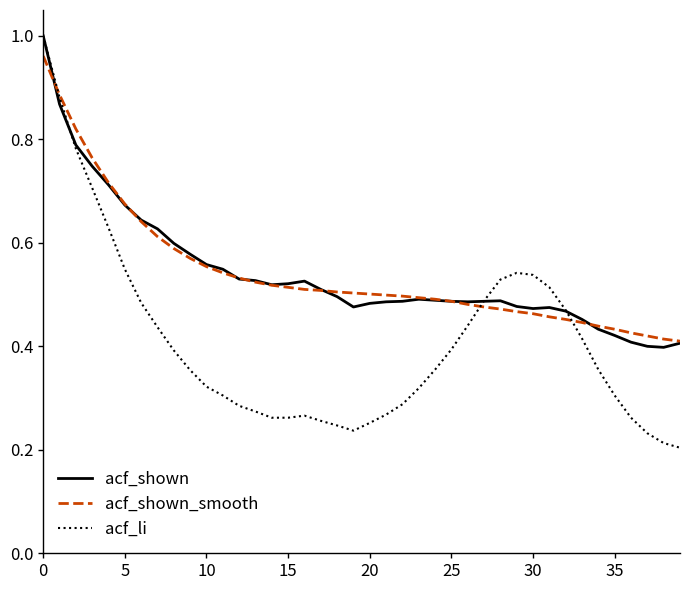

Which series has the widest spread of values?

acf_li